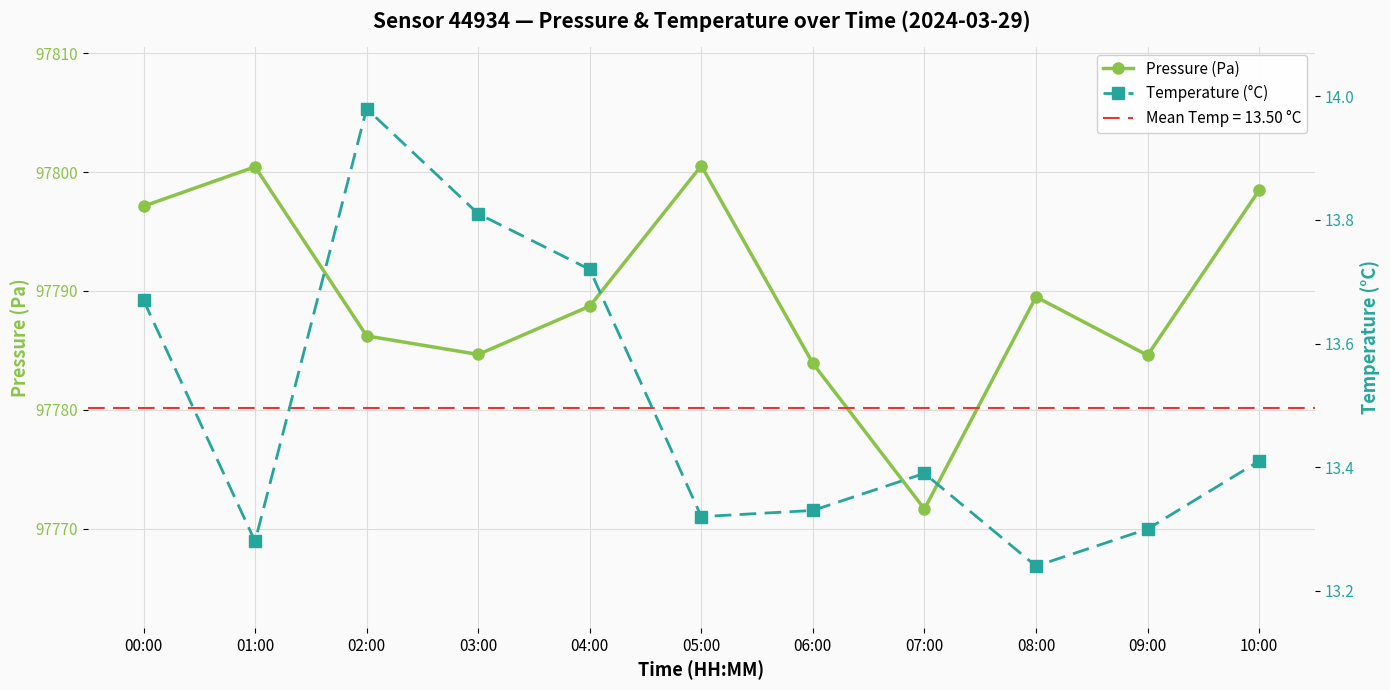

At which category does Pressure (Pa) reach its first local peak?

01:00